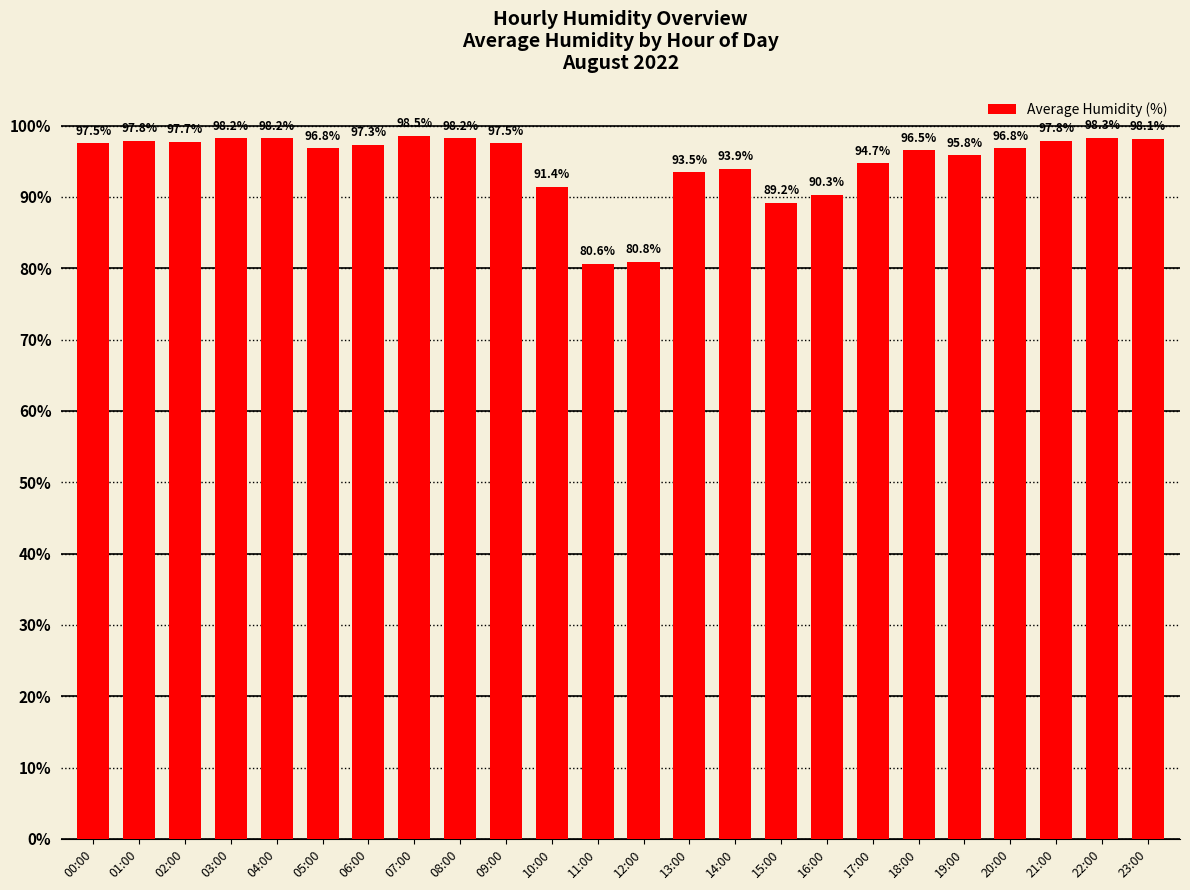

Is it true that the value at 01:00 is 157.3?

False